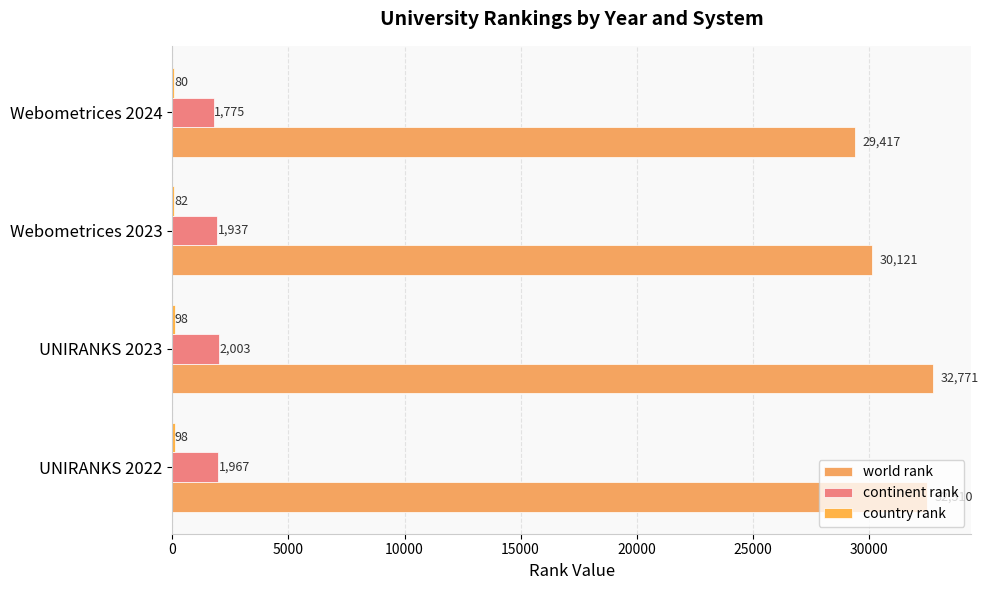

How many categories are shown in the chart?

4